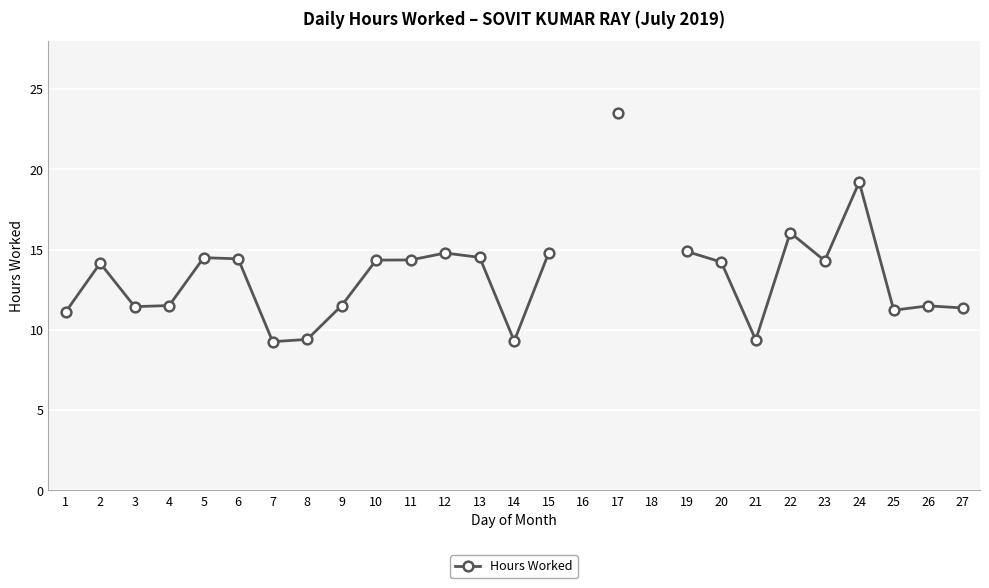

Rank the categories by value from lowest to highest.

7, 14, 21, 8, 1, 25, 27, 3, 26, 4, 9, 2, 20, 23, 10, 11, 6, 5, 13, 12, 15, 16, 19, 22, 17, 18, 24